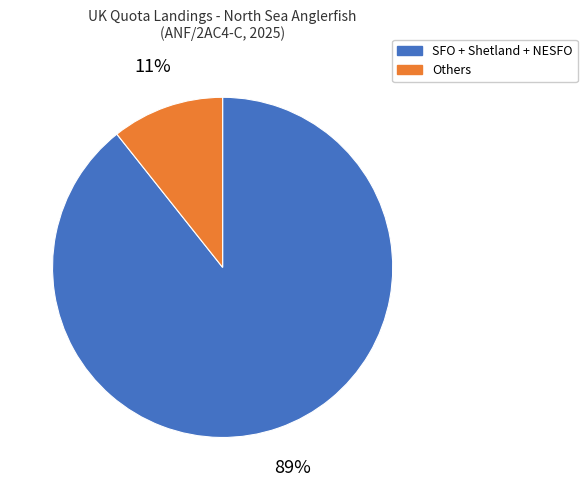

To the nearest percent, what is the average slice percentage?

50%